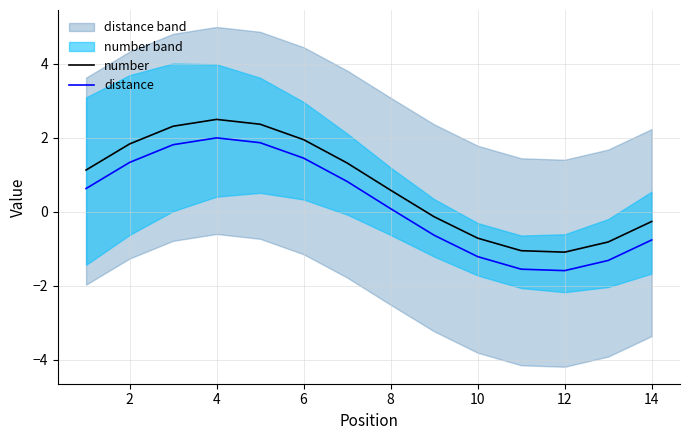

What is the difference between the maximum and minimum values in the number series?

3.6